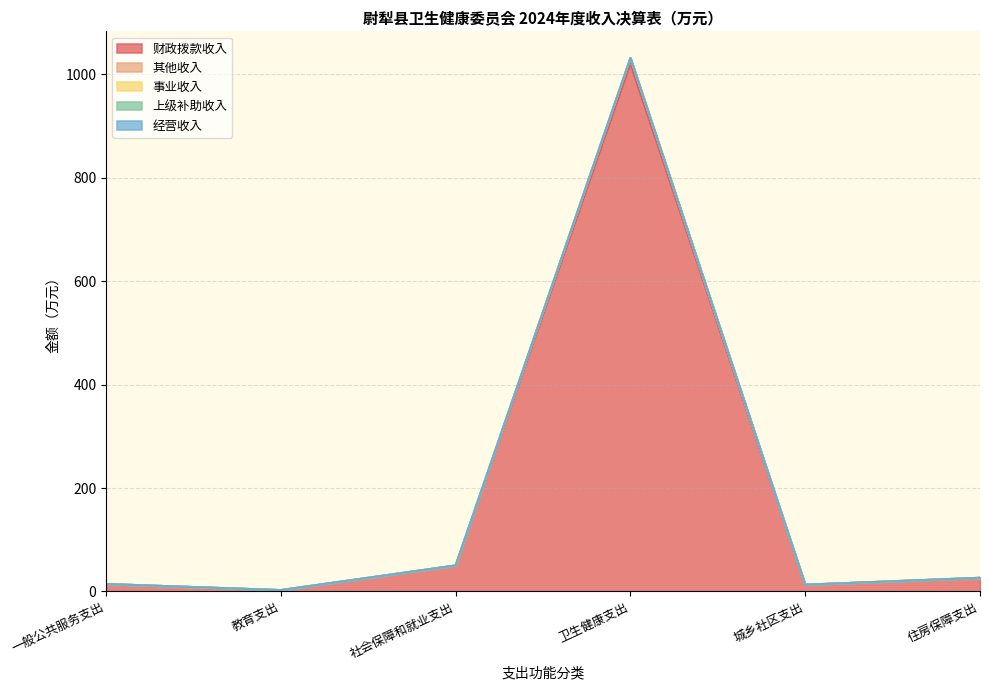

What position from the right is 住房保障支出?

1